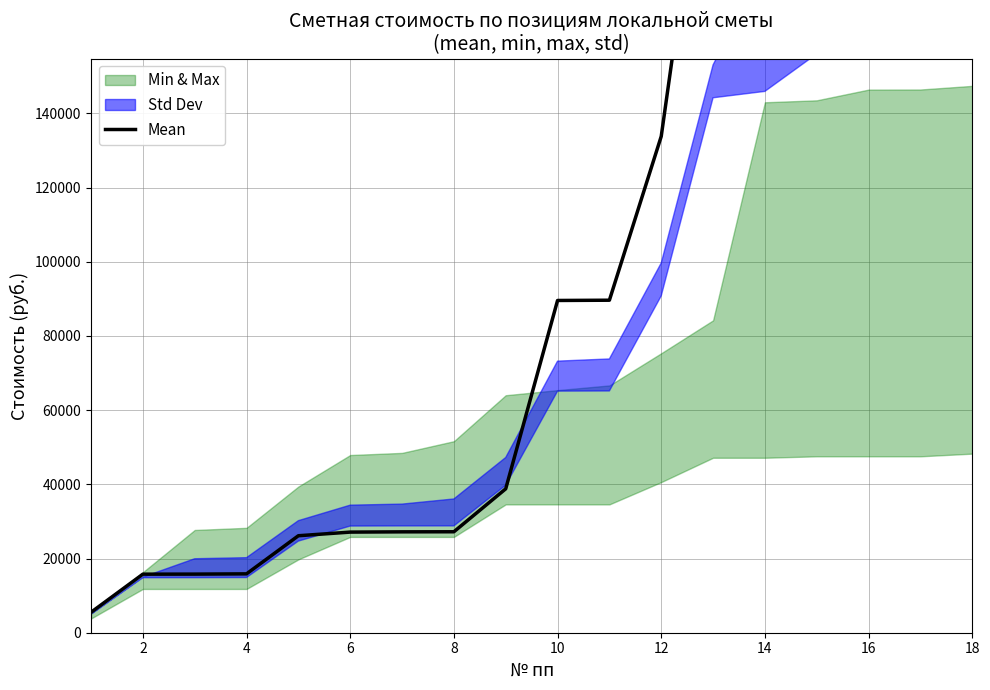

What is the sum of the values at 16 and 17?

525144.9